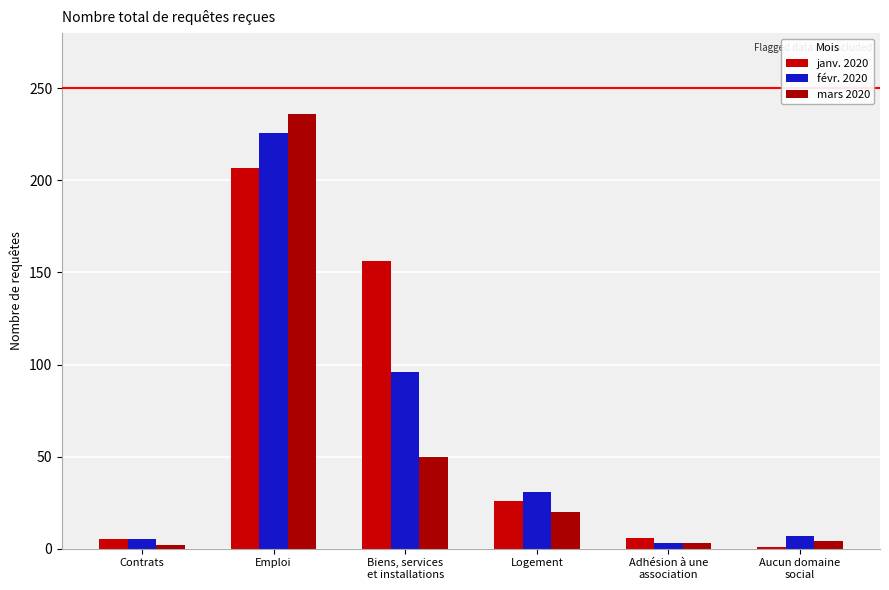

Reading right to left, transcribe all the data shown in this chart.

janv. 2020: Aucun domaine
social=1	Adhésion à une
association=6	Logement=26	Biens, services
et installations=156	Emploi=207	Contrats=5
févr. 2020: Aucun domaine
social=7	Adhésion à une
association=3	Logement=31	Biens, services
et installations=96	Emploi=226	Contrats=5
mars 2020: Aucun domaine
social=4	Adhésion à une
association=3	Logement=20	Biens, services
et installations=50	Emploi=236	Contrats=2